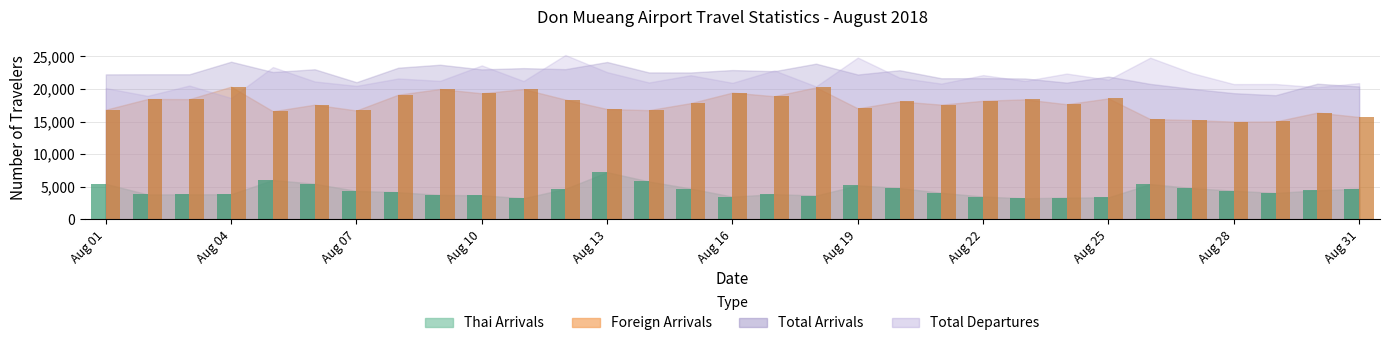

Where does the Foreign Arrivals series first go above 17829?

2